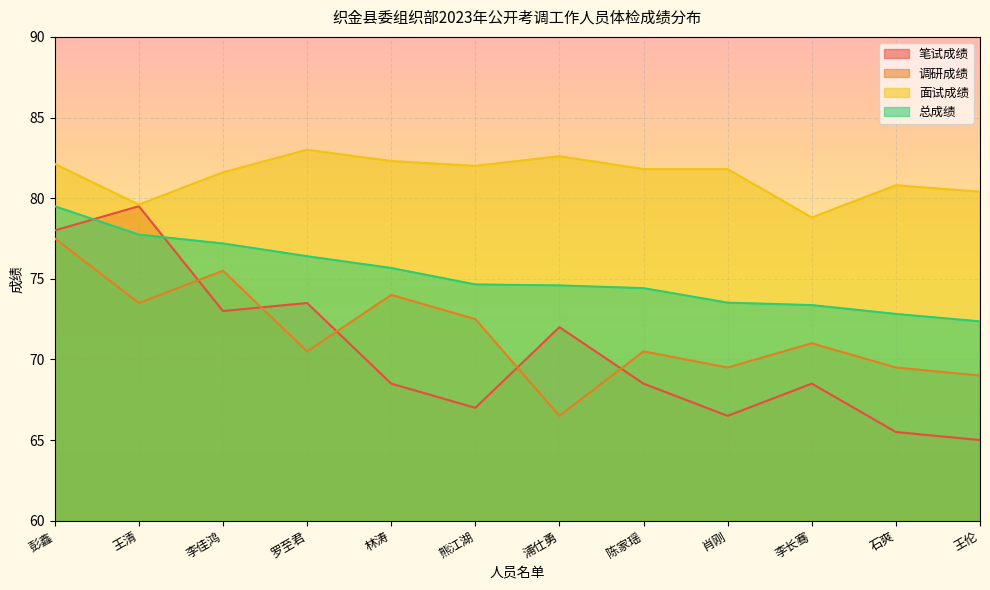

At 彭鑫, list the series in order from largest to smallest.

面试成绩, 总成绩, 笔试成绩, 调研成绩